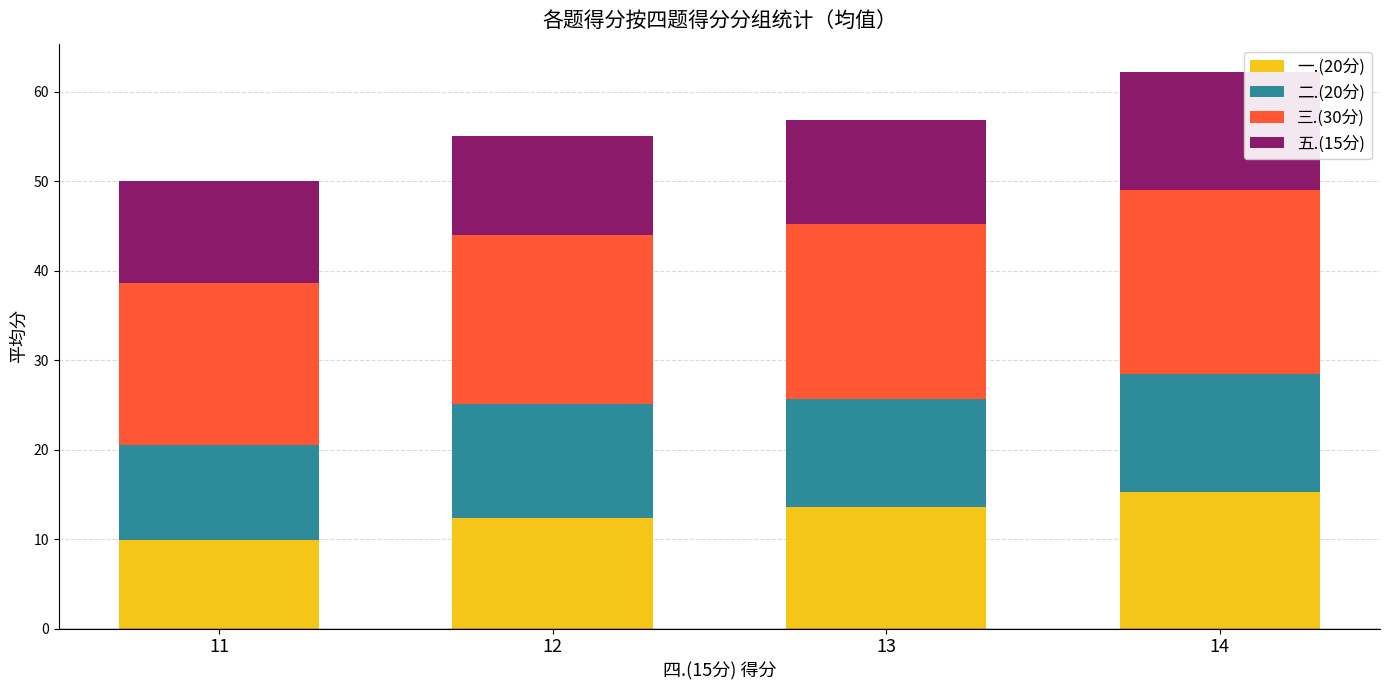

What is the lowest value of the 一.(20分) series?

9.8